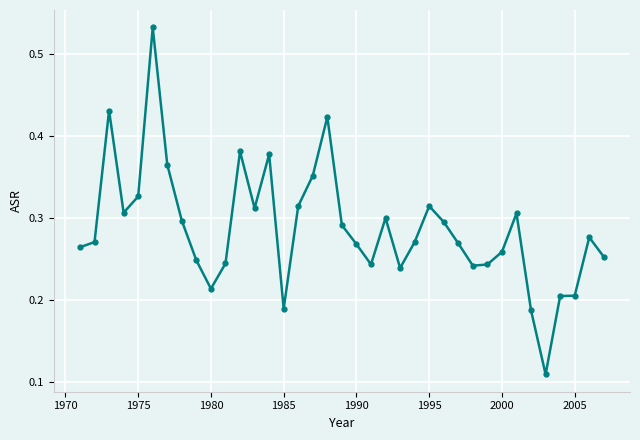

True or false: the data has more than 0 interior local peaks.

True